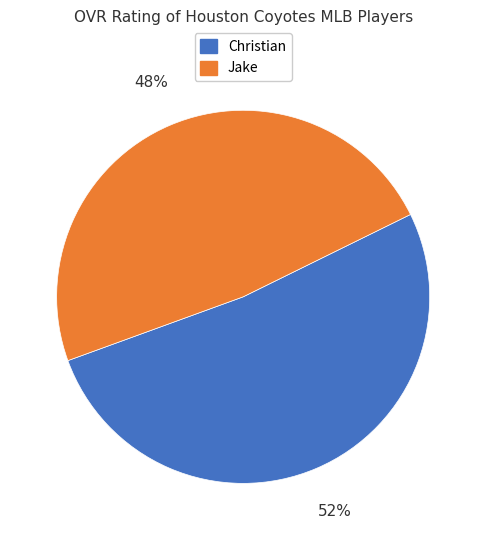

What percentage is the Jake slice, to the nearest percent?

48%